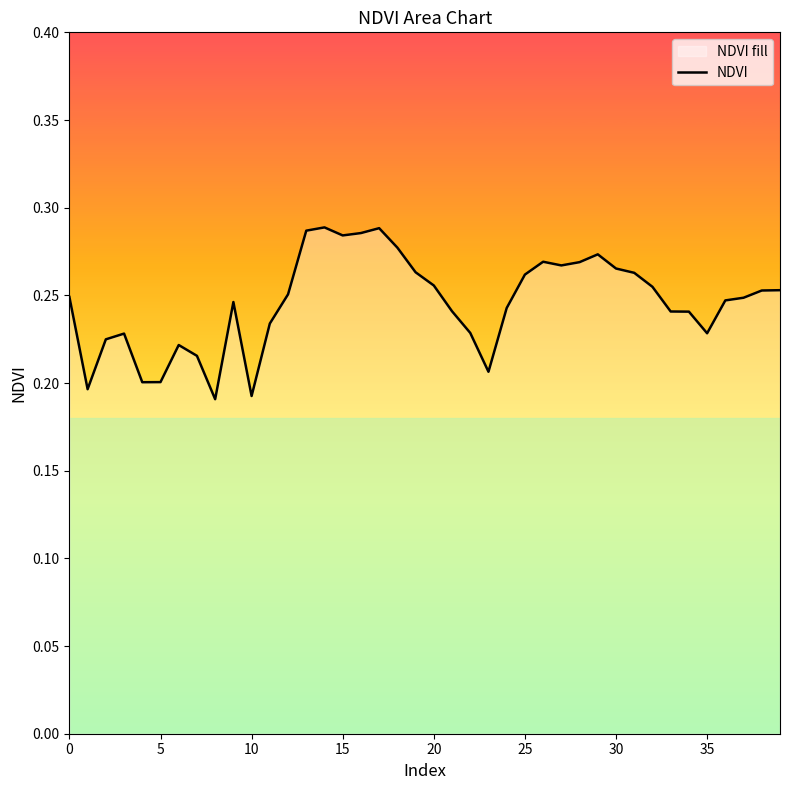

Which label corresponds to the largest value in the chart?

14